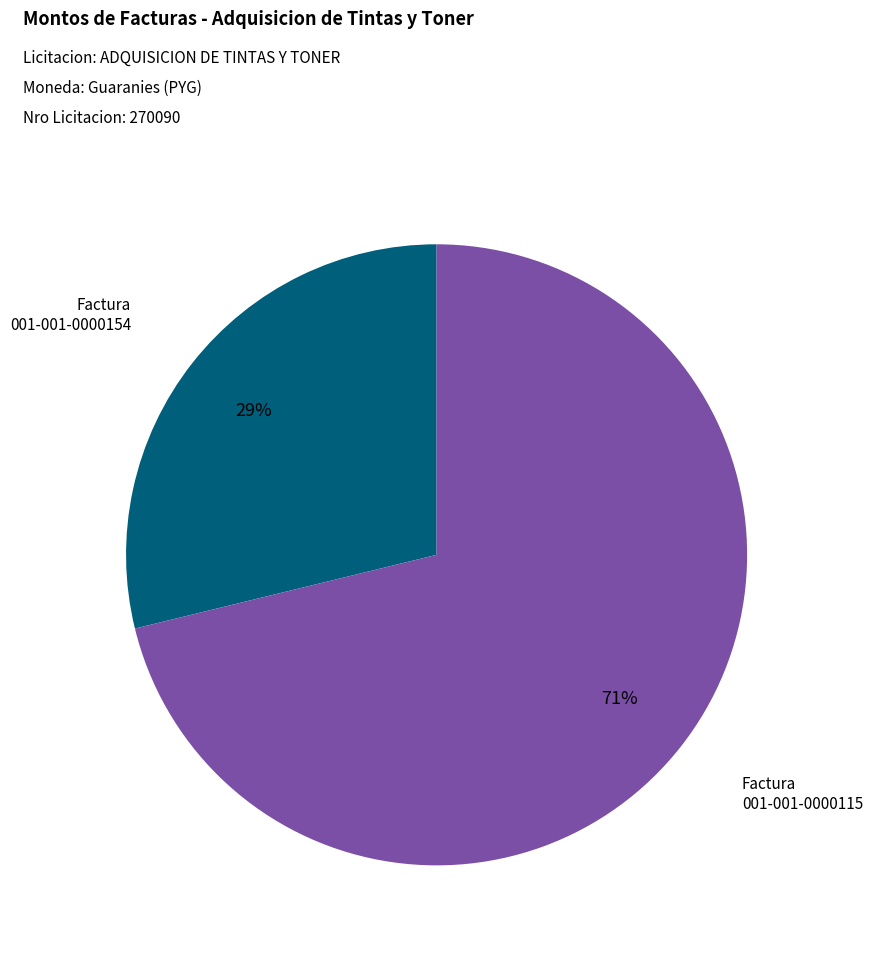

Does any single category account for the majority?

Yes